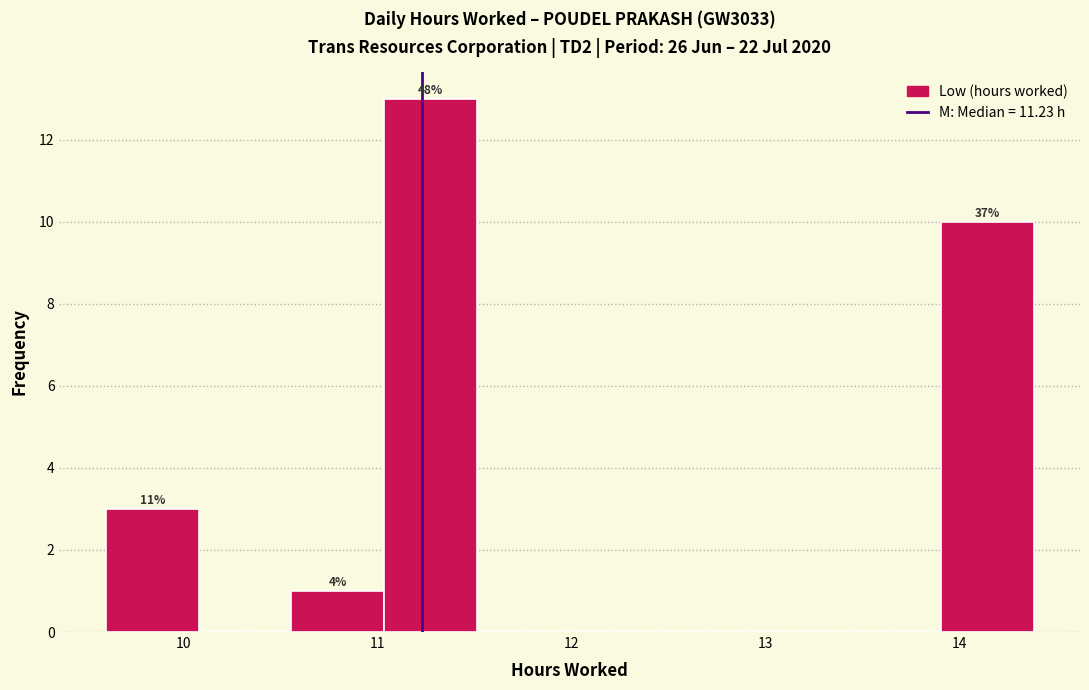

Over which range of the x-axis is the bar tallest?

11.0 to 11.5